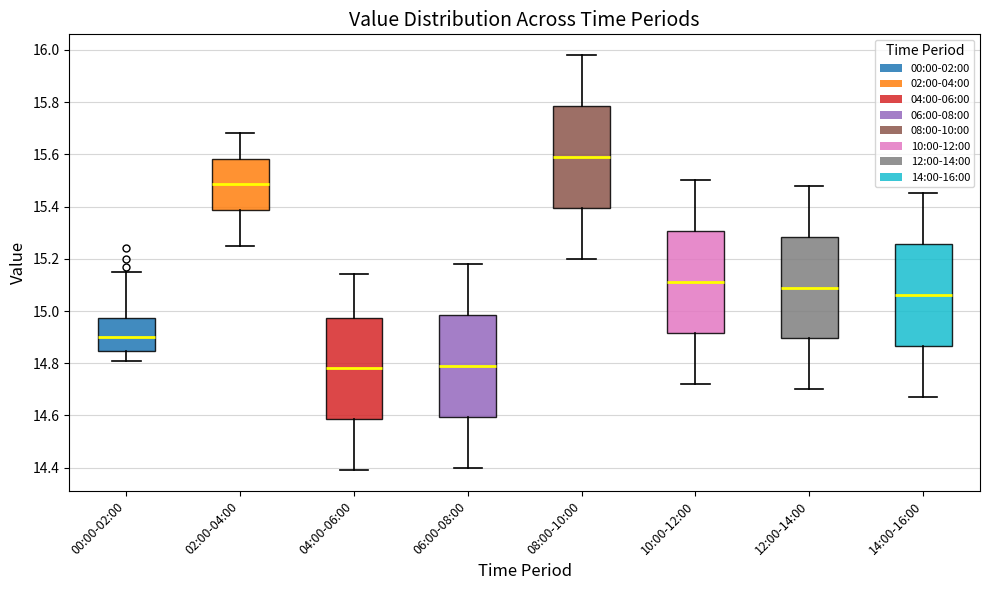

Reading left to right, transcribe this box plot: for each box, give where its median line is, the range the box spans, and where its two whiskers end, as read against the y-axis. The values are not printed on the chart, so give them approximately, as read against the axis.

00:00-02:00: median 14.90, box 14.84 to 14.98, whiskers 14.82 to 15.16
02:00-04:00: median 15.48, box 15.38 to 15.58, whiskers 15.26 to 15.68
04:00-06:00: median 14.78, box 14.58 to 14.98, whiskers 14.40 to 15.14
06:00-08:00: median 14.80, box 14.60 to 14.98, whiskers 14.40 to 15.18
08:00-10:00: median 15.60, box 15.40 to 15.78, whiskers 15.20 to 15.98
10:00-12:00: median 15.12, box 14.92 to 15.30, whiskers 14.72 to 15.50
12:00-14:00: median 15.10, box 14.90 to 15.28, whiskers 14.70 to 15.48
14:00-16:00: median 15.06, box 14.86 to 15.26, whiskers 14.68 to 15.46